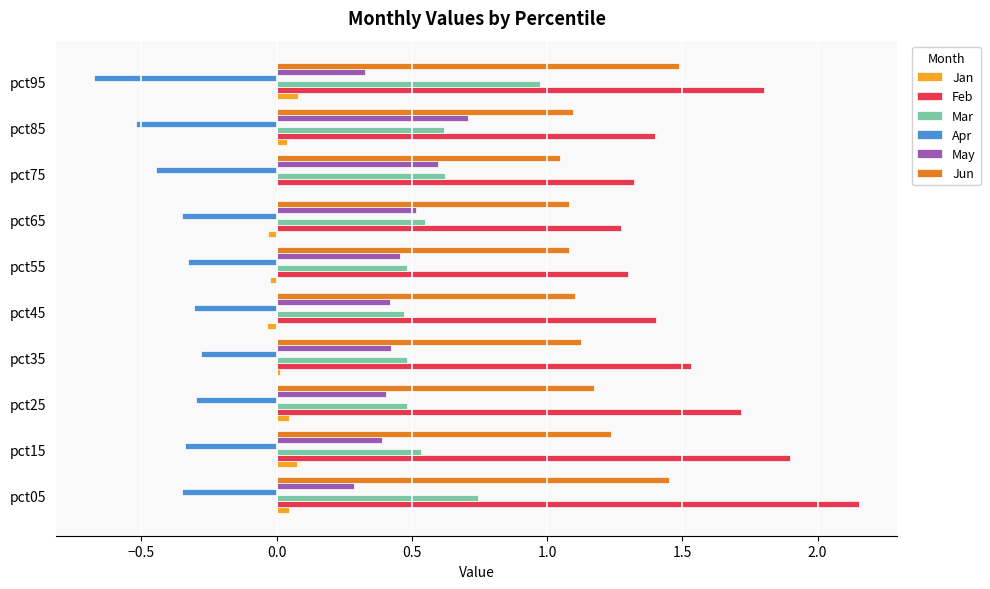

Is it true that Apr equals -0.3 at pct55?

True